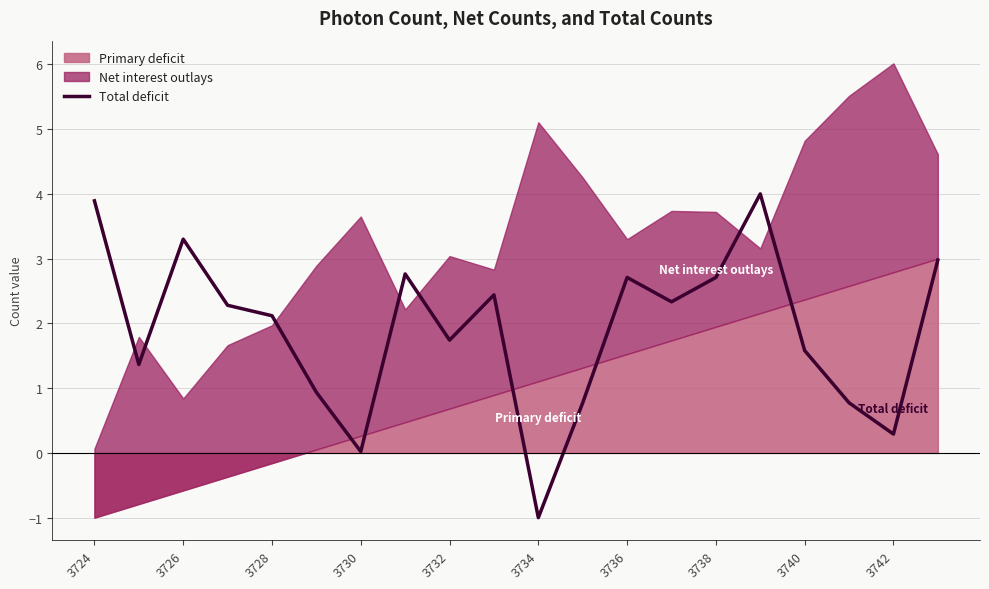

What is the smallest value displayed?

-1.0